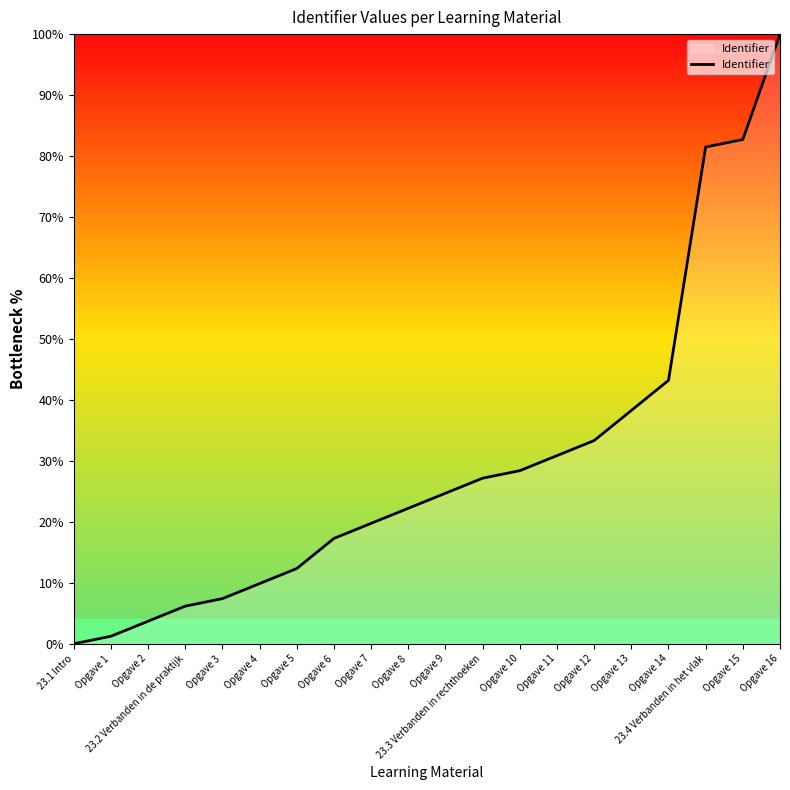

Which category has the highest value across all series?

Opgave 16